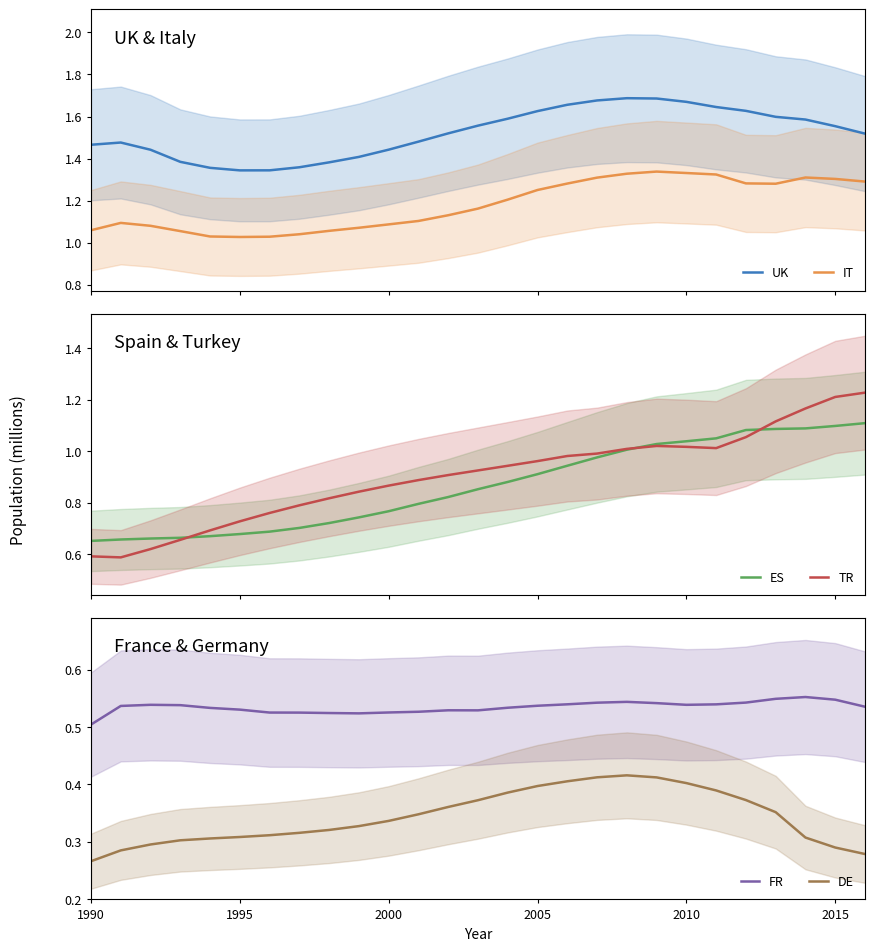

True or false: IT and UK cross at least once.

False